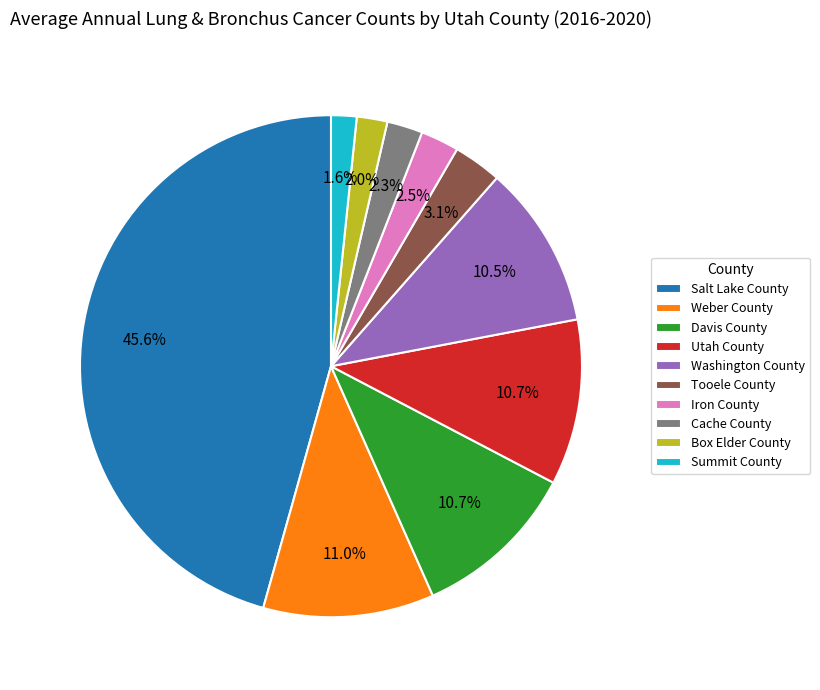

Which category has the biggest portion of the pie?

Salt Lake County